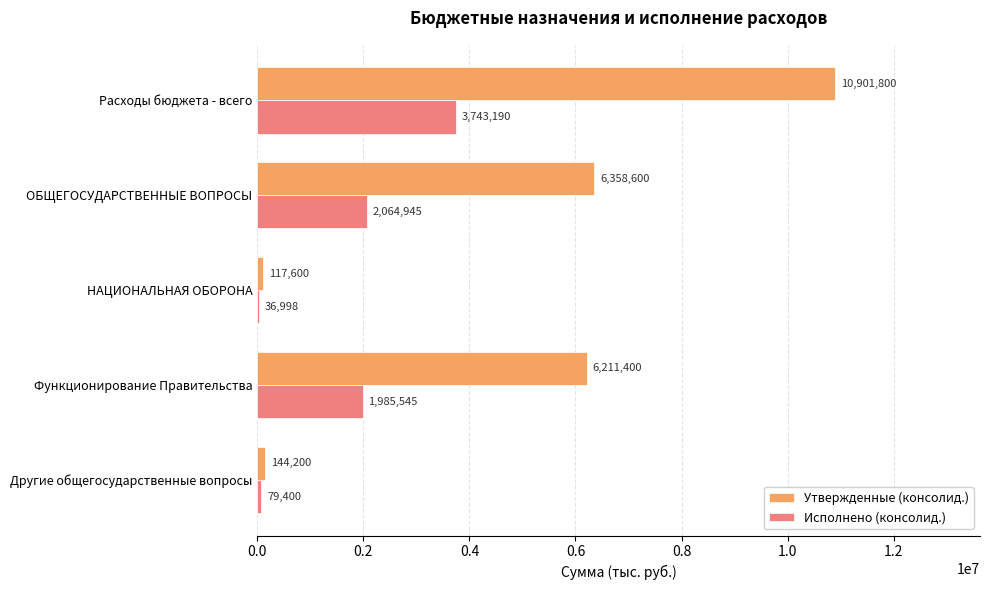

Between ОБЩЕГОСУДАРСТВЕННЫЕ ВОПРОСЫ and Другие общегосударственные вопросы, which series saw the biggest shift?

Утвержденные (консолид.)